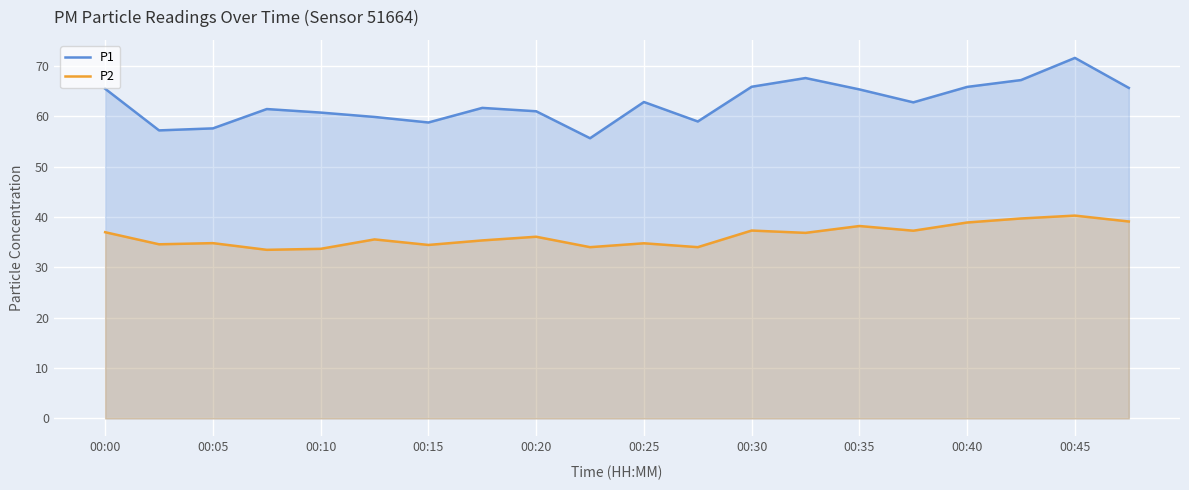

What is the value of the P1 point at the 12th from the left?

59.0